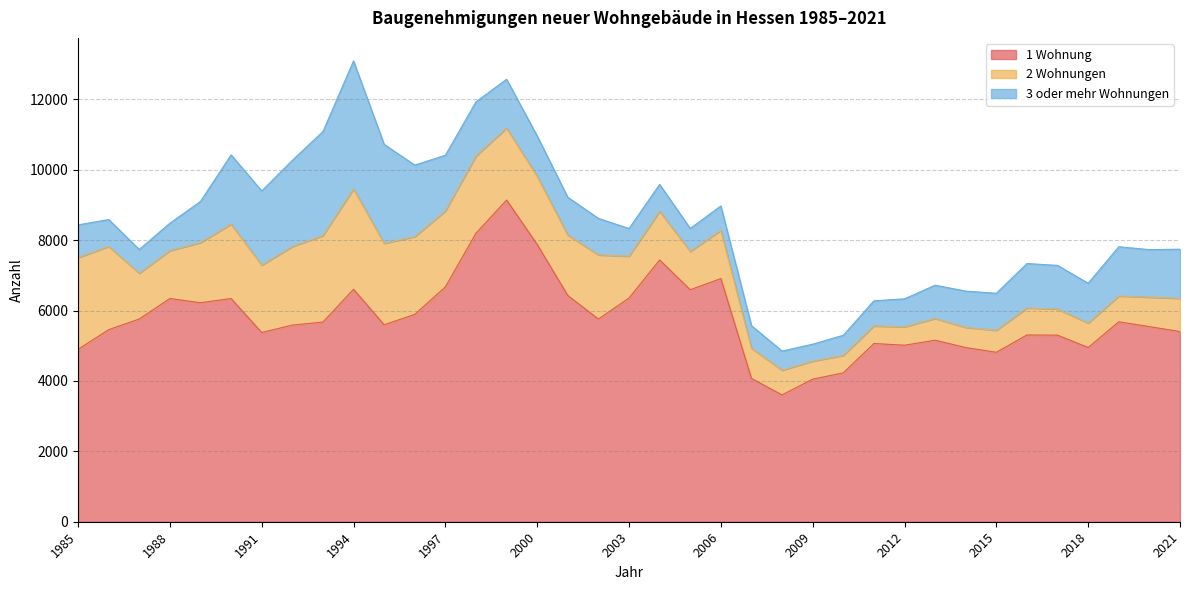

Does the chart have visible grid lines?

Yes